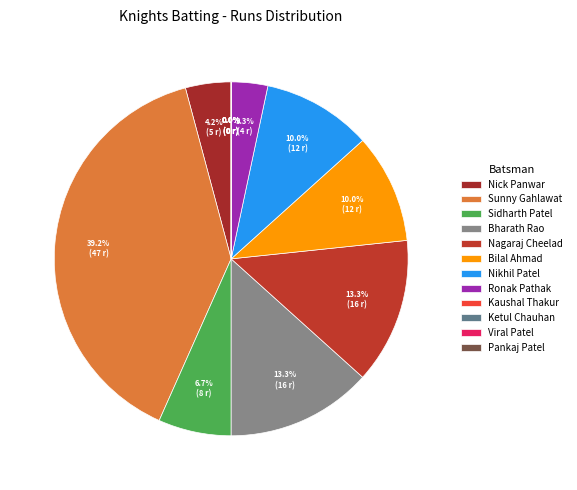

What percentage is NOT represented by Ketul Chauhan?

100.0%